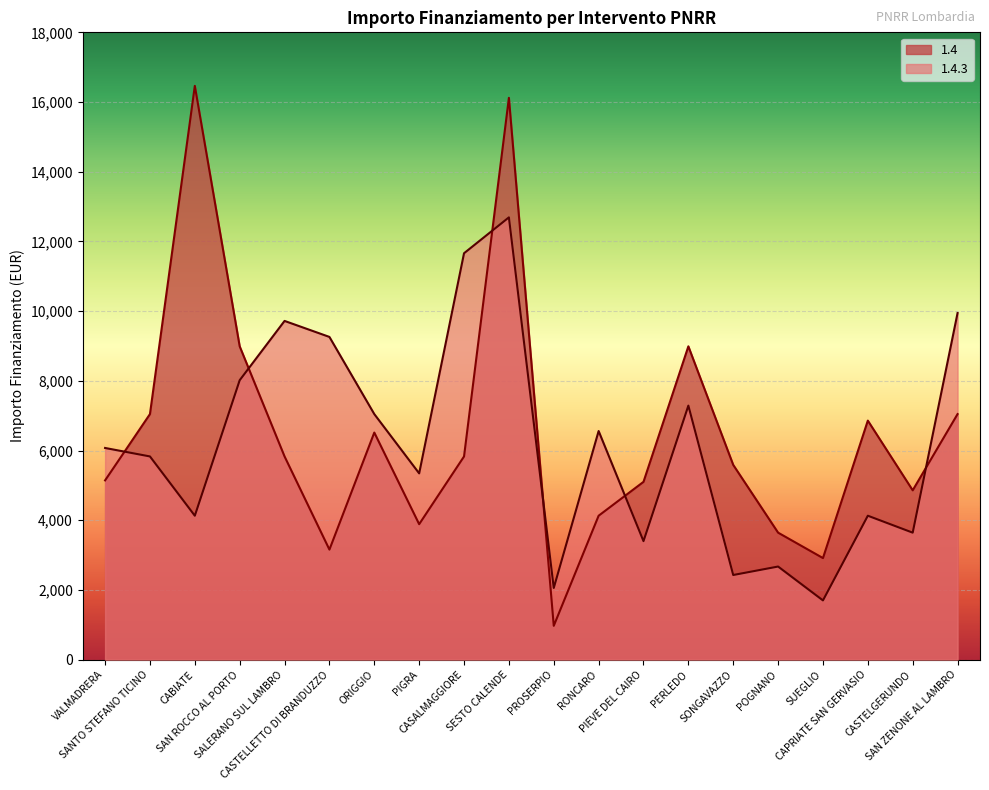

List the series in order of their peak value, lowest first.

1.4.3, 1.4